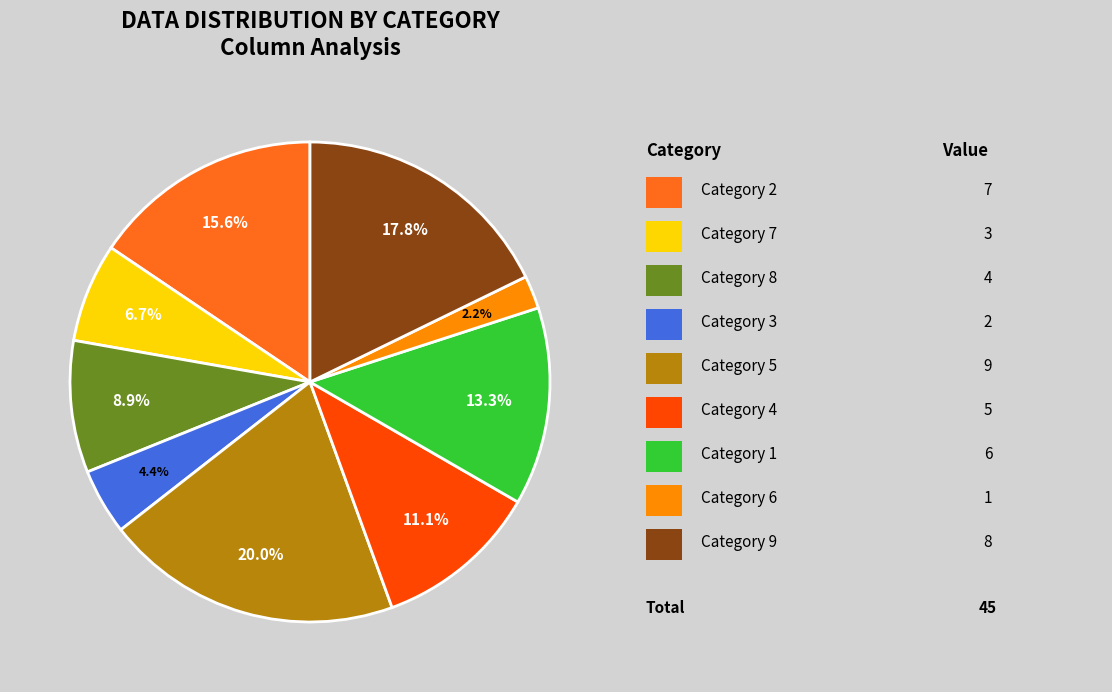

Does any single category account for the majority?

No